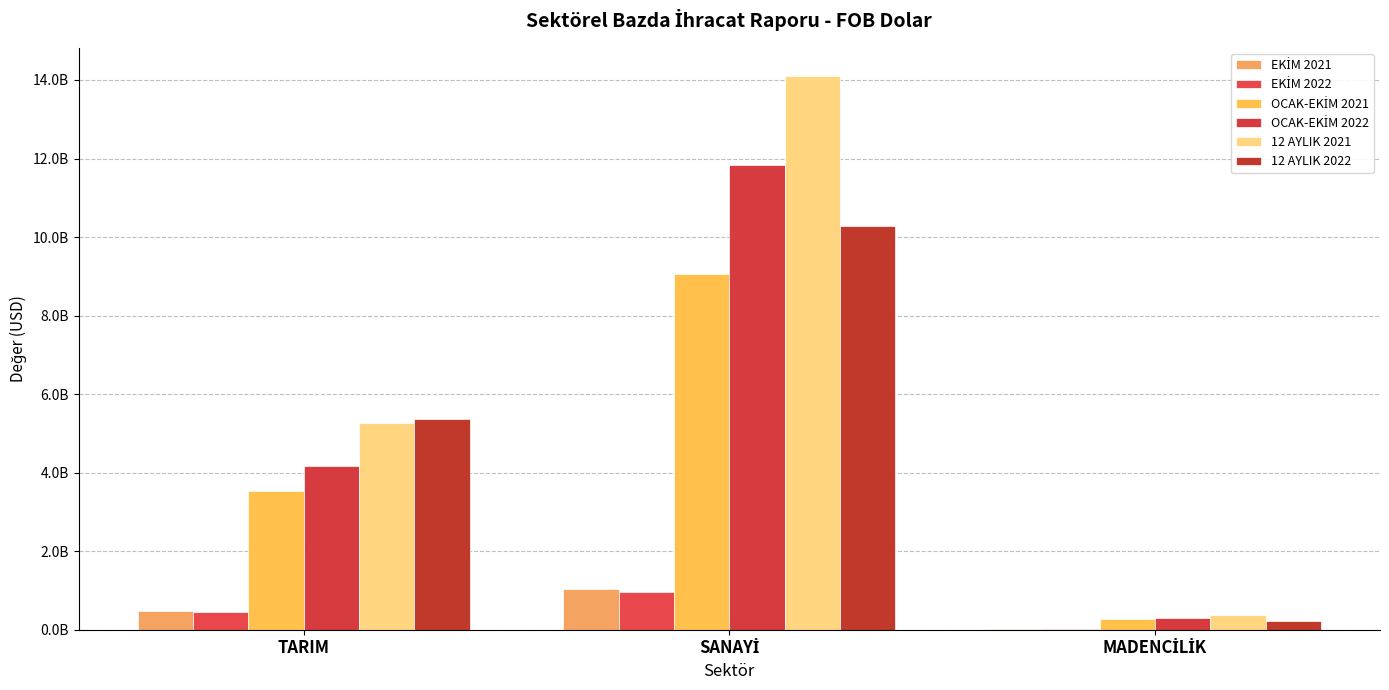

What is the value of the EKİM 2022 bar at the 3rd from the left?

20821344.5